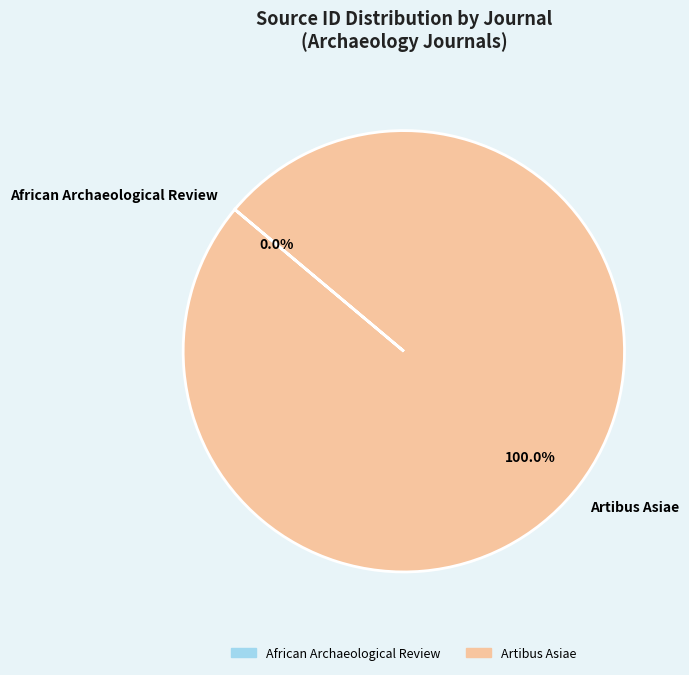

To the nearest percent, what is the average slice percentage?

50%